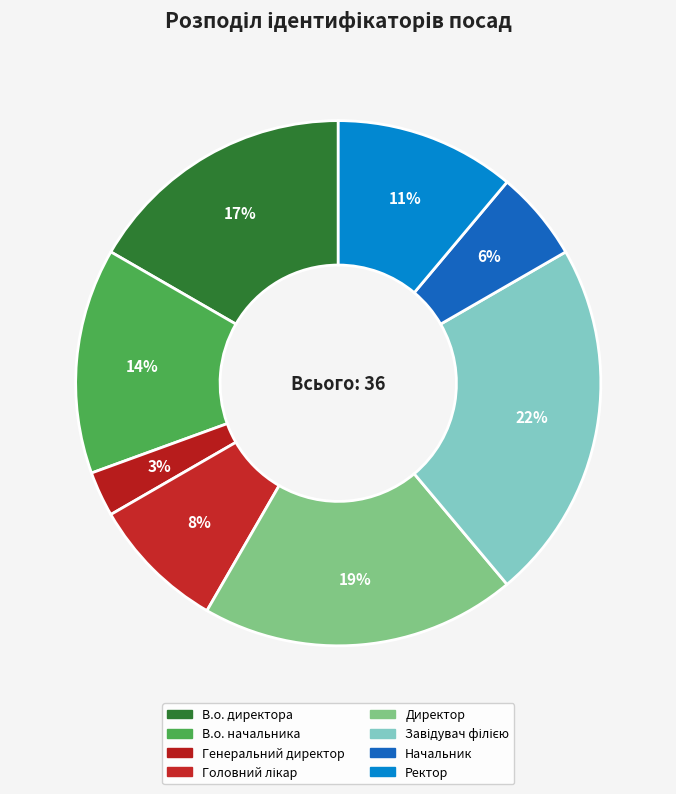

Which slice is the largest?

Завідувач філією